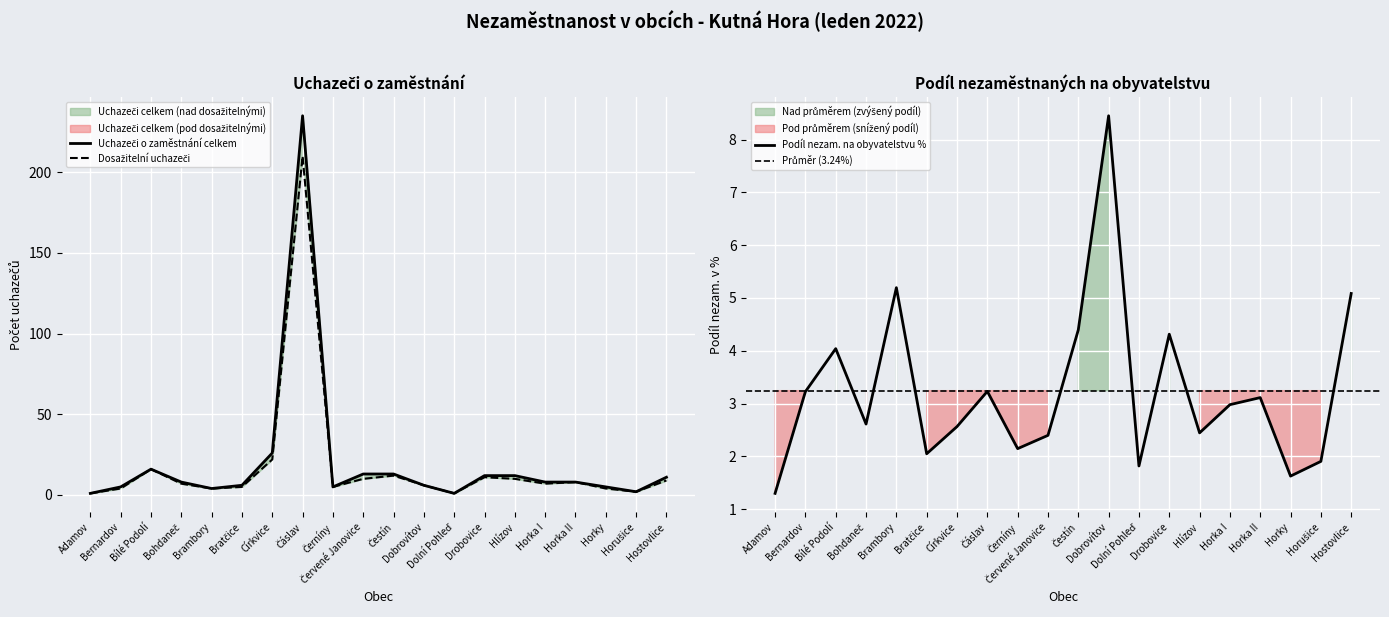

What is the sum of the Uchazeči o zaměstnání celkem values at Dobrovítov and Horka II?

14.0